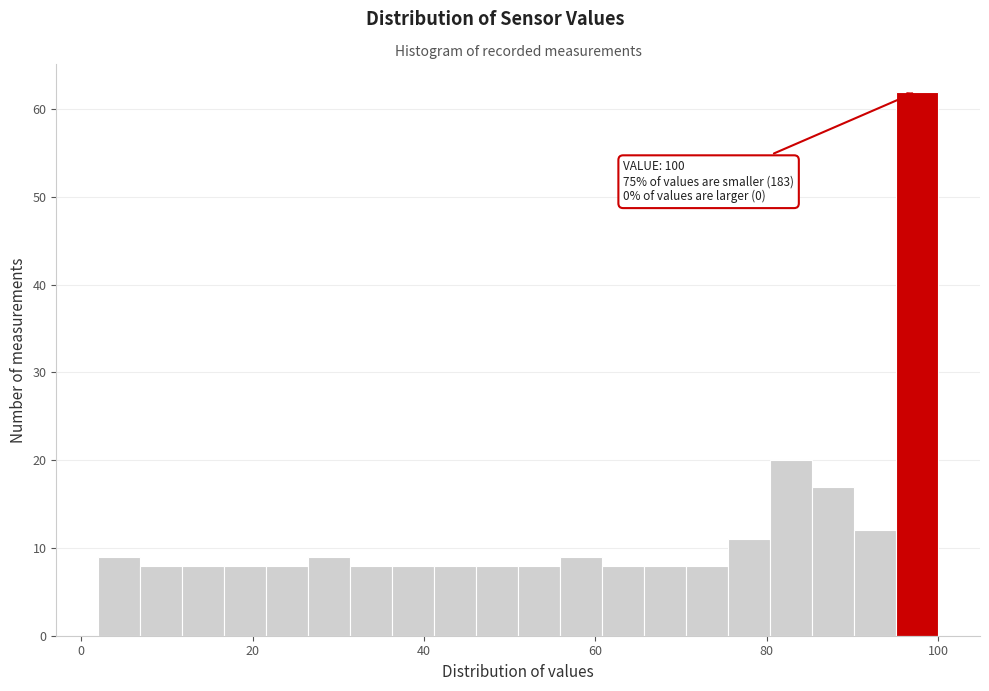

Read against the x-axis, roughly where is the centre of the tallest bar?

98